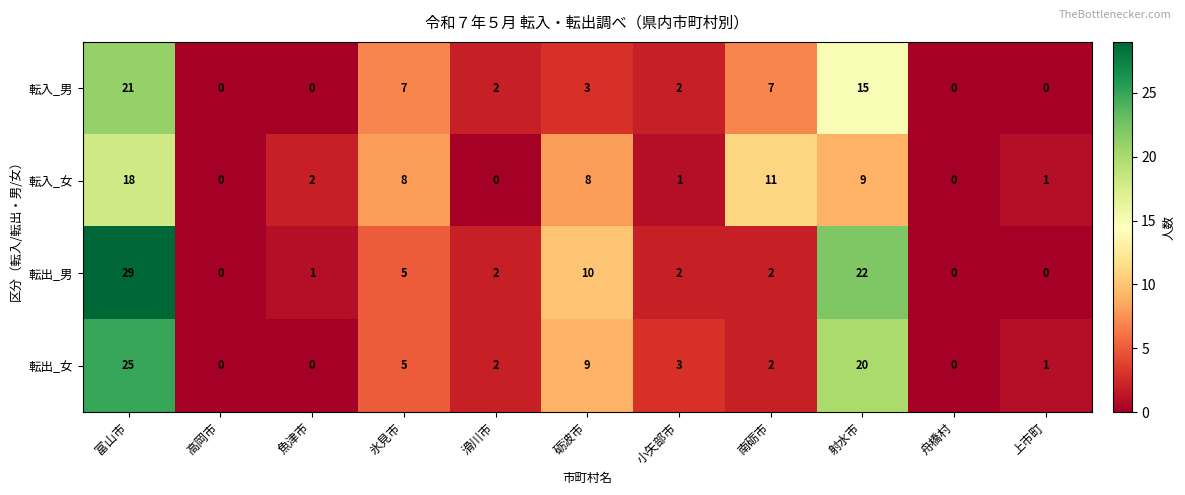

Which series changed the most between 富山市 and 高岡市?

転出_男